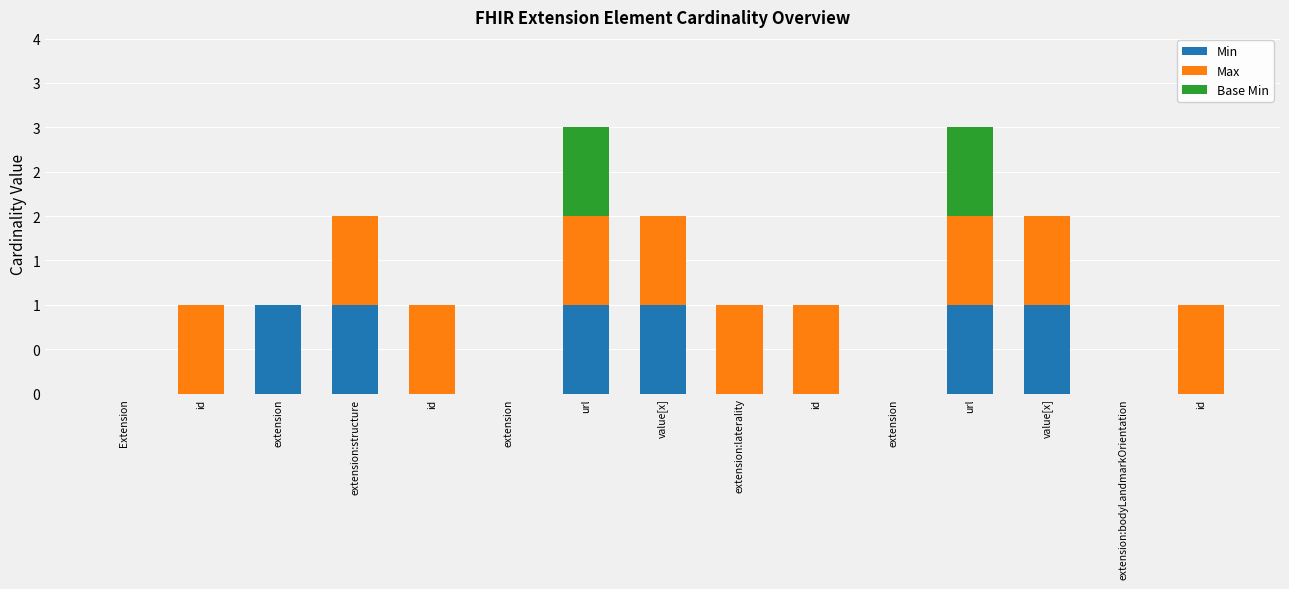

What is the sum of all Max values?

10